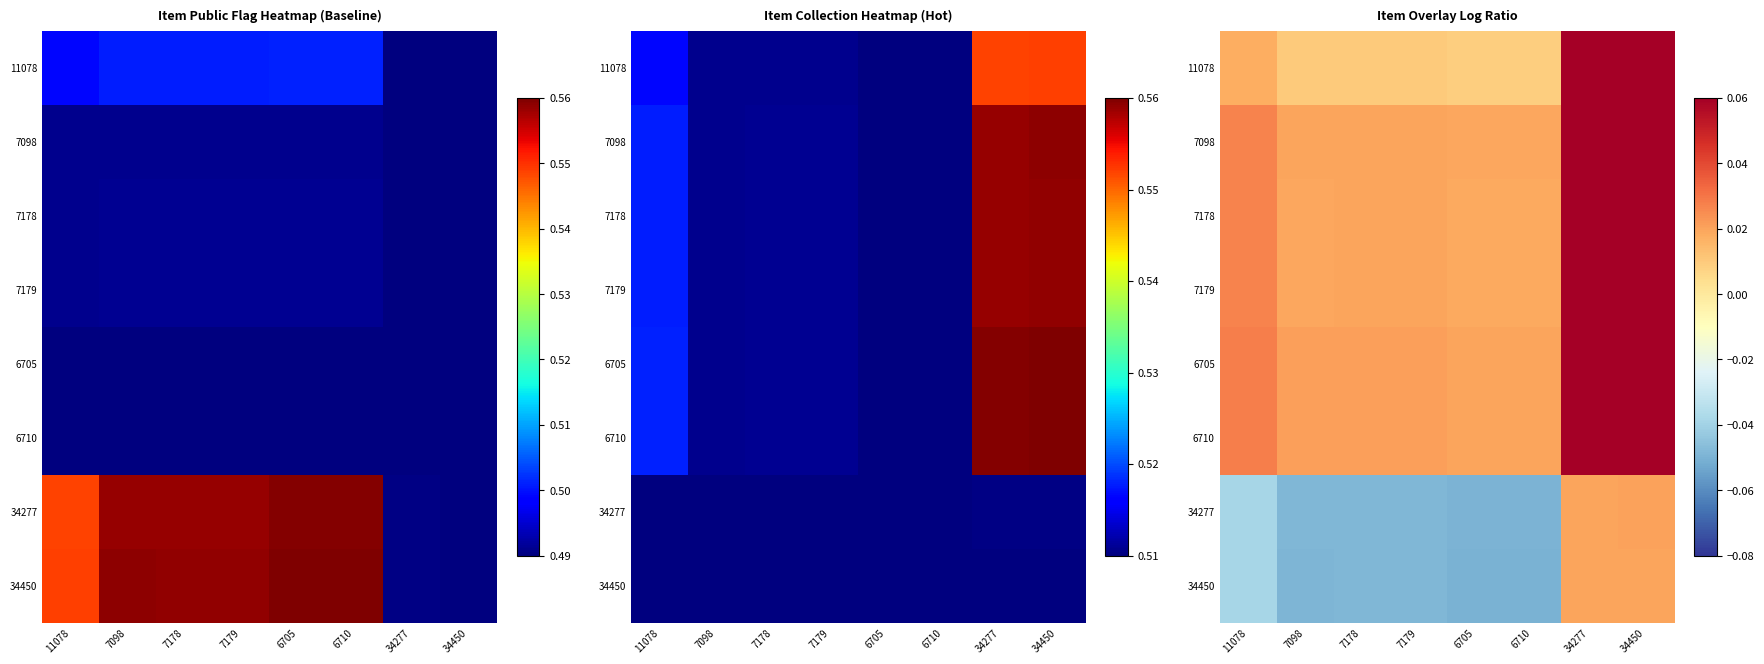

True or false: 34450 has a value of -0.1 at 6705.

True